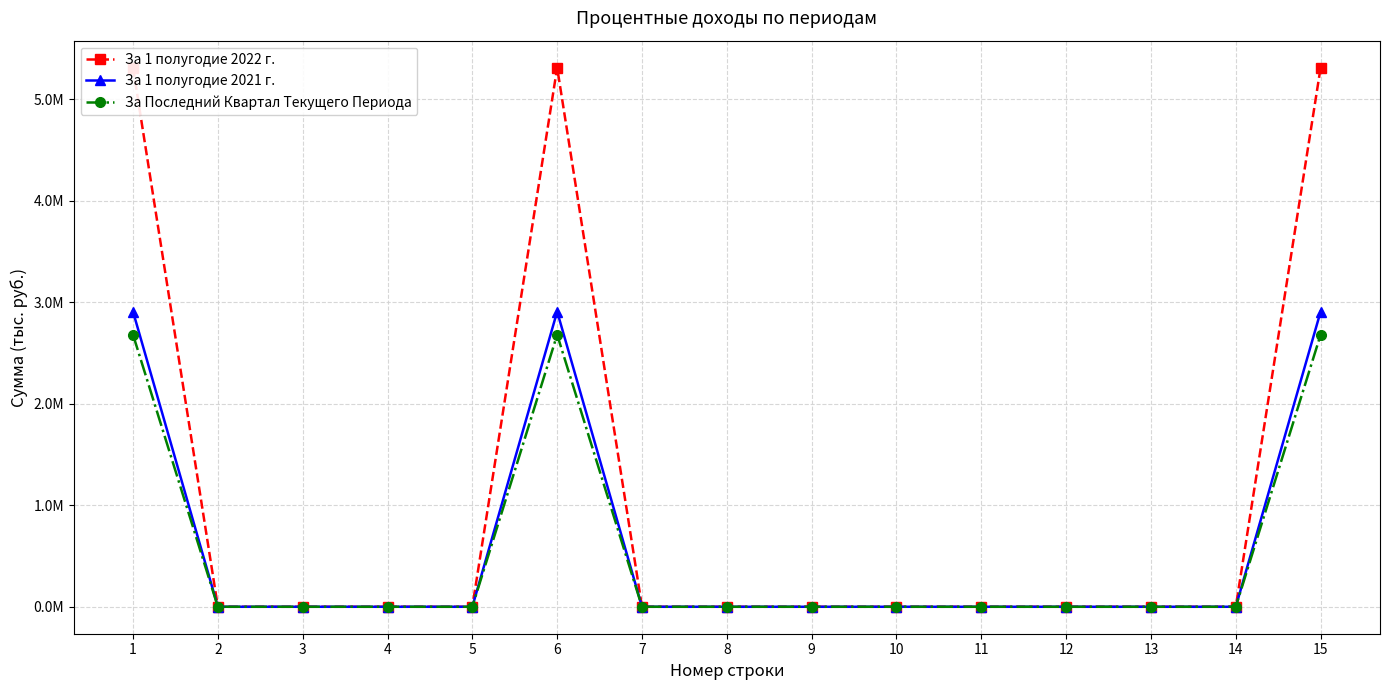

True or false: За 1 полугодие 2022 г. and За Последний Квартал Текущего Периода cross at least once.

False